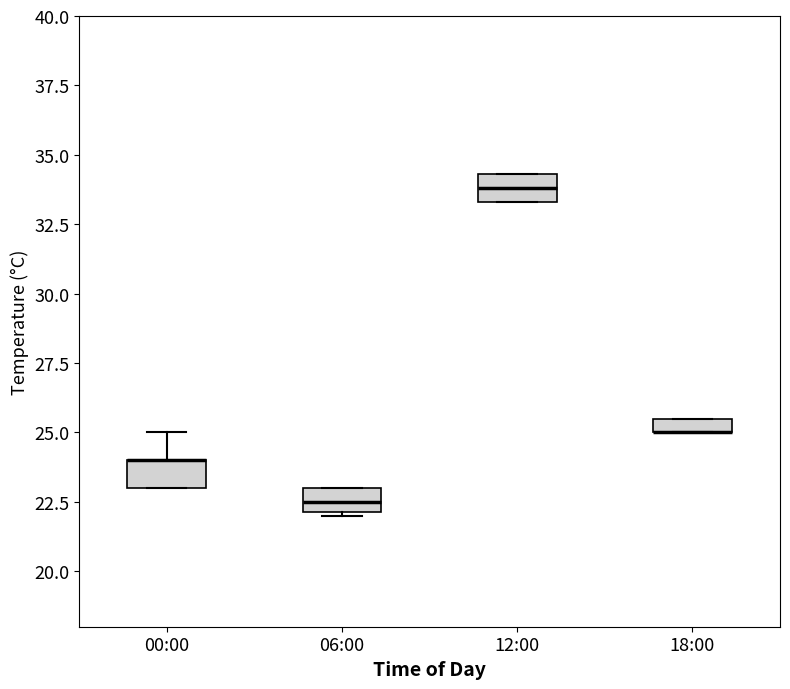

Where is the lower edge of the box for 12:00 on the y-axis? The values are not printed on the chart, so give them approximately, as read against the axis.

33.5